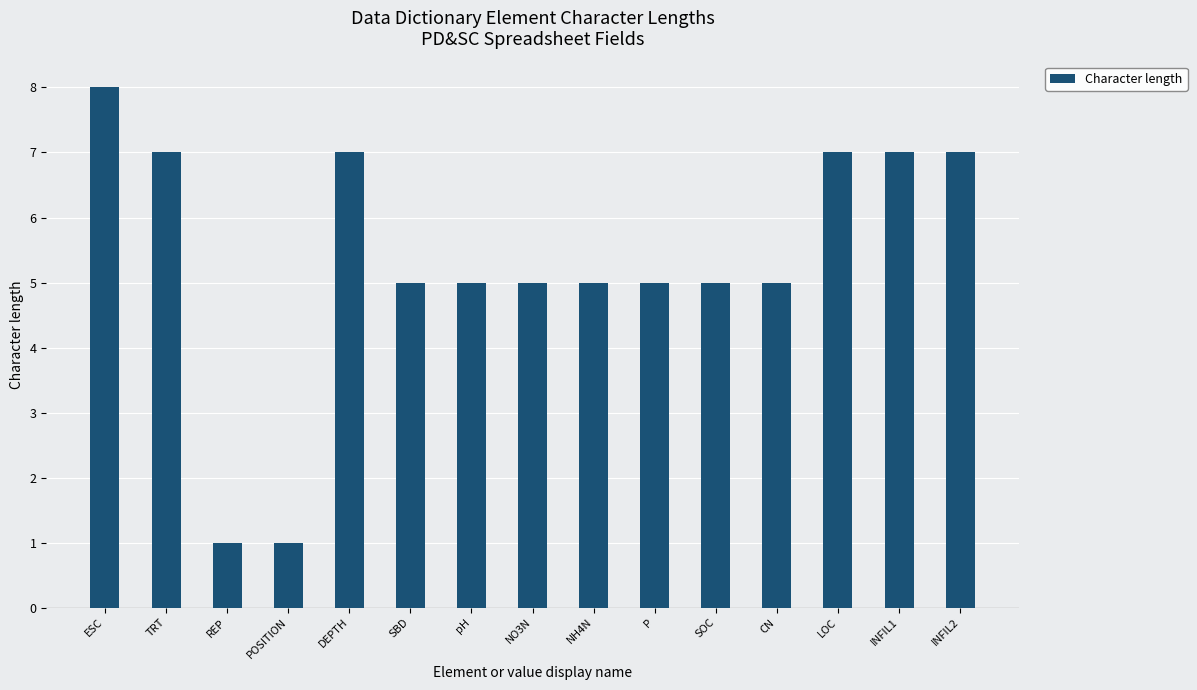

What position from the right is SBD?

10